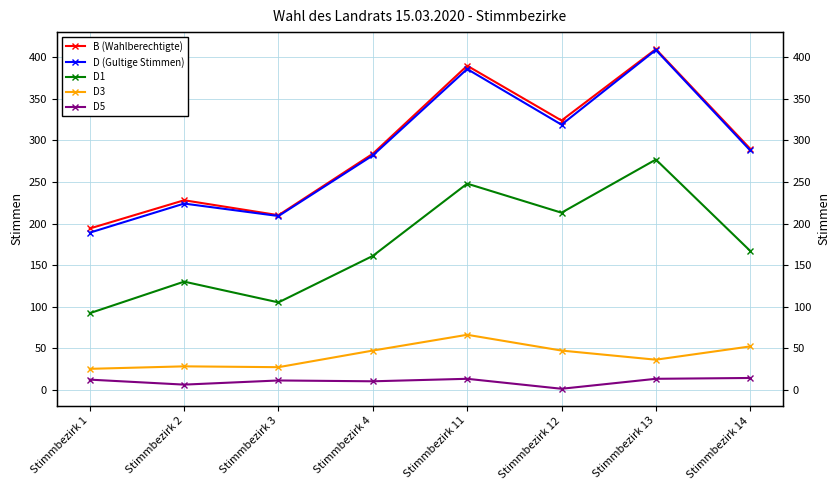

What are all the series names shown in the legend?

B (Wahlberechtigte), D (Gultige Stimmen), D1, D3, D5